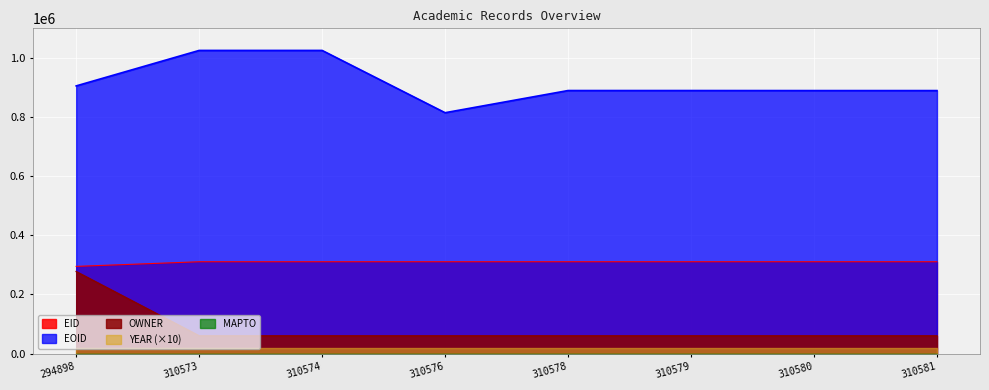

Which series has the largest total across all categories?

EOID